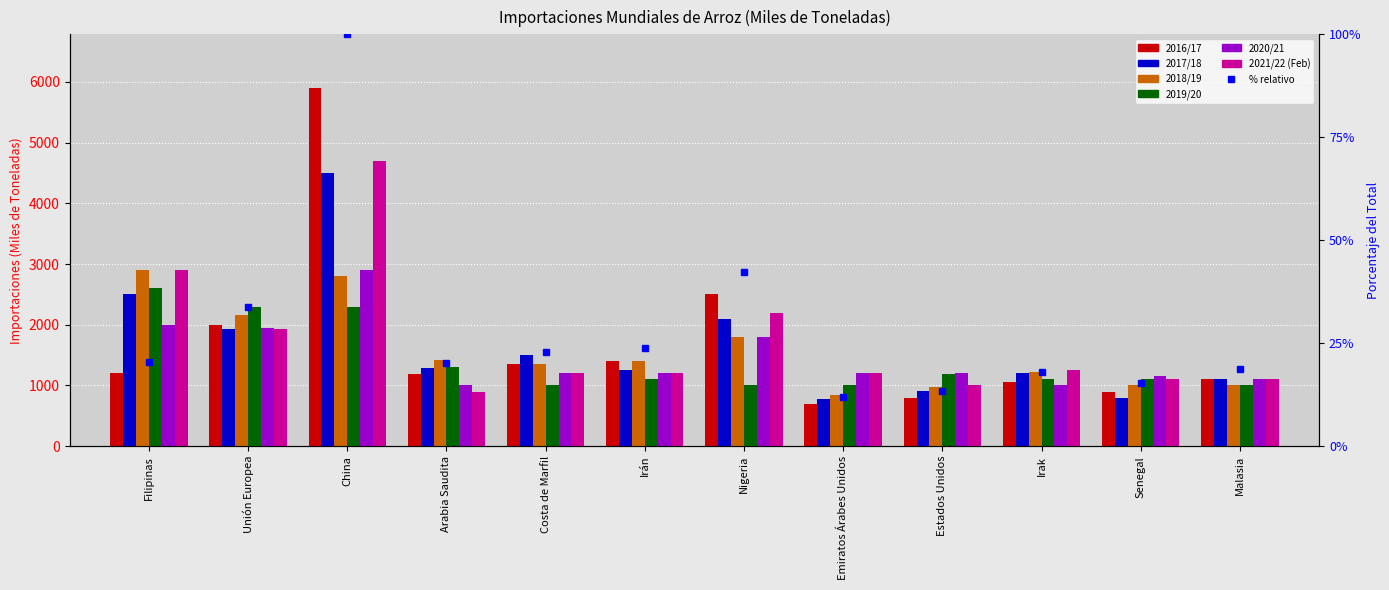

Which has a higher value, Irán or Emiratos Árabes Unidos?

Irán